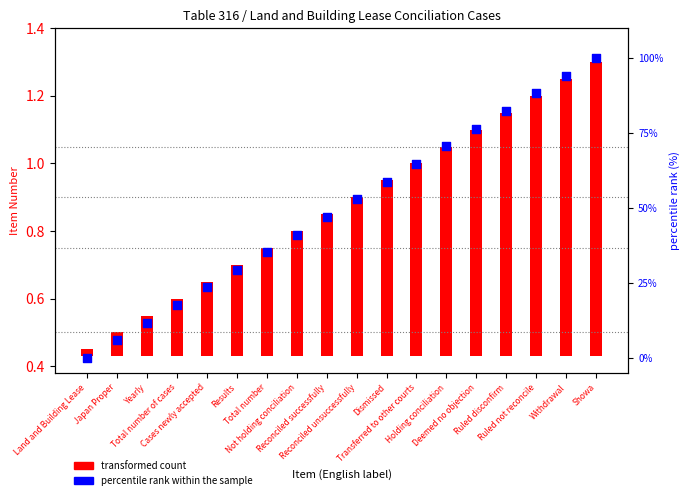

What is the change in value from Japan Proper to Withdrawal?

+88.2